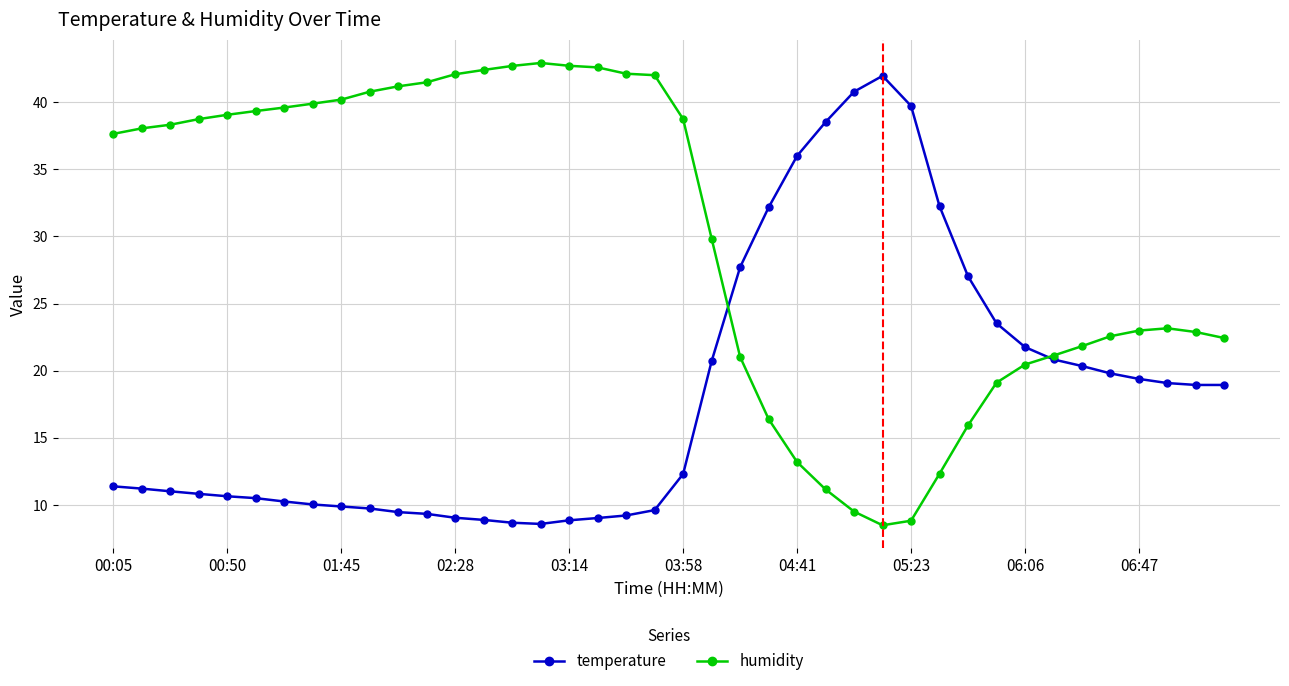

List the series in order of their overall mean, lowest first.

temperature, humidity